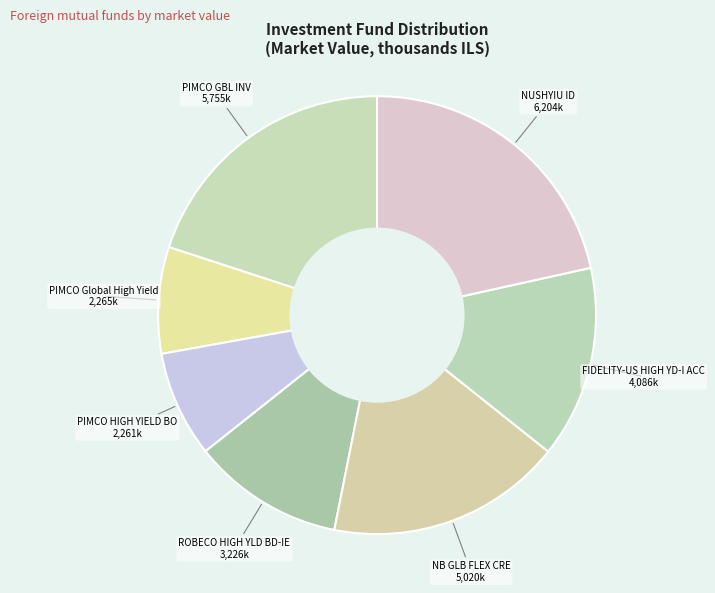

Rank the categories by value from highest to lowest.

NUSHYIU ID, PIMCO GBL INV, NB GLB FLEX CRE, FIDELITY-US HIGH YD-I ACC, ROBECO HIGH YLD BD-IE, PIMCO Global High Yield, PIMCO HIGH YIELD BO